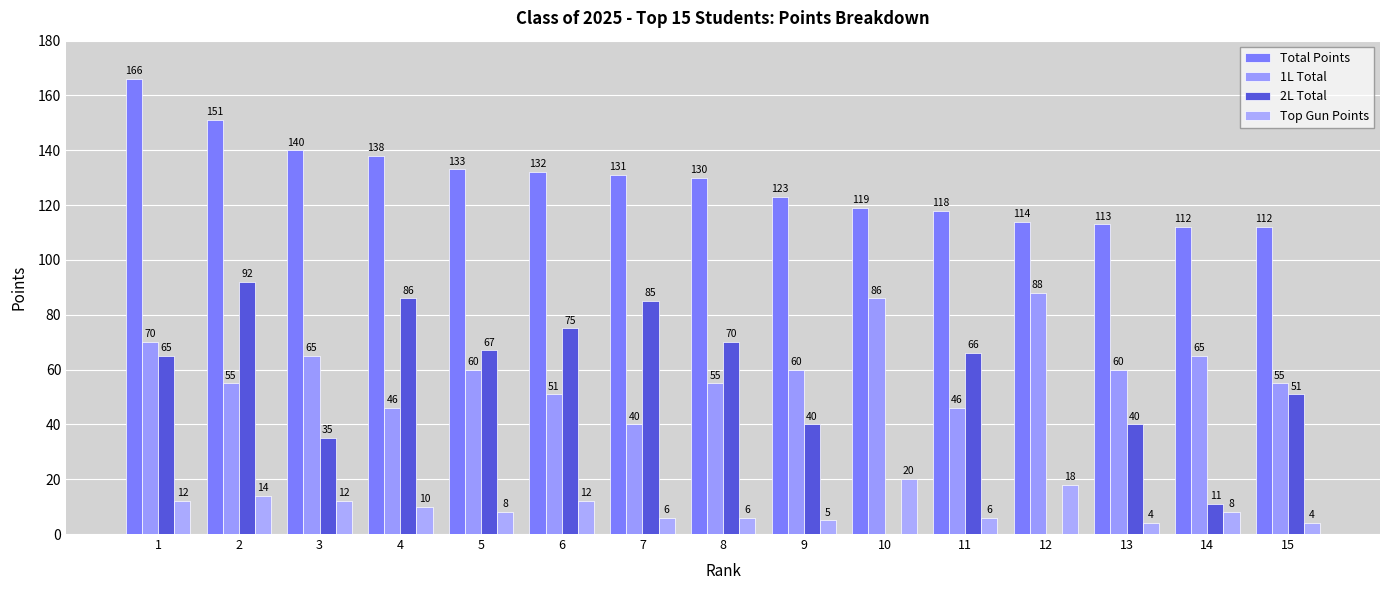

True or false: 2L Total has a value of 35 at 11.

False